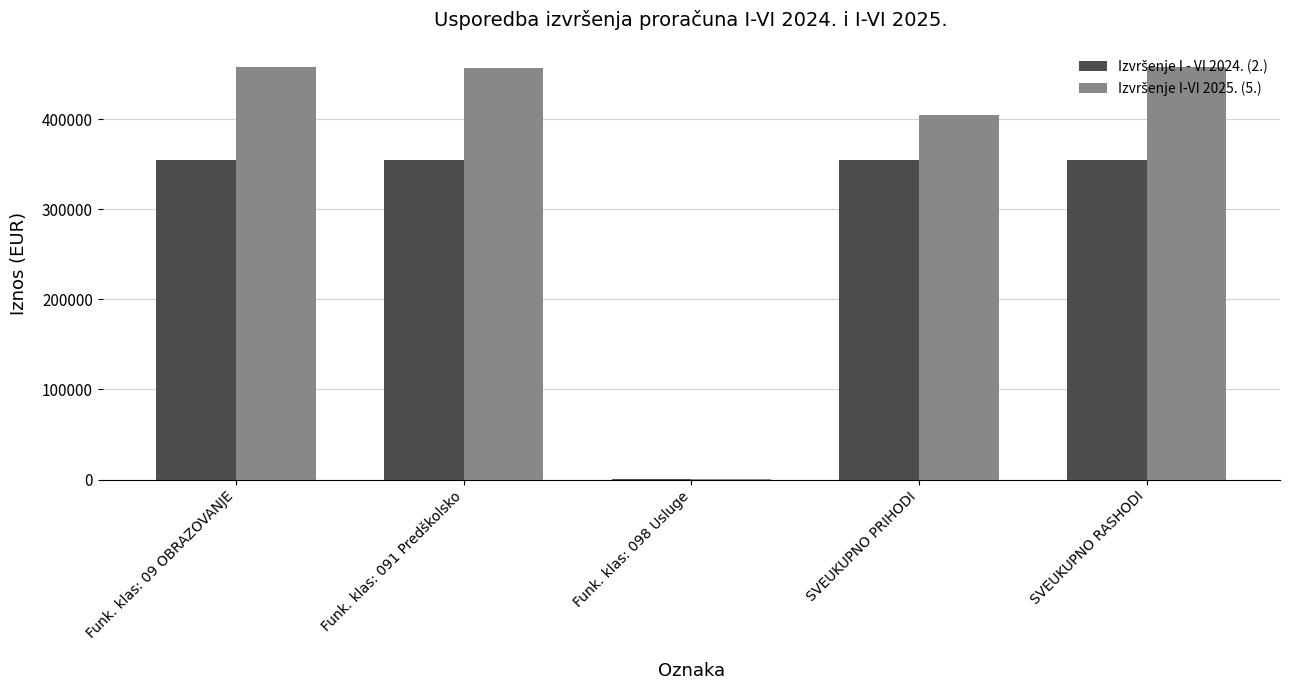

What is the difference between the maximum and minimum values in the Izvršenje I-VI 2025. (5.) series?

456949.7